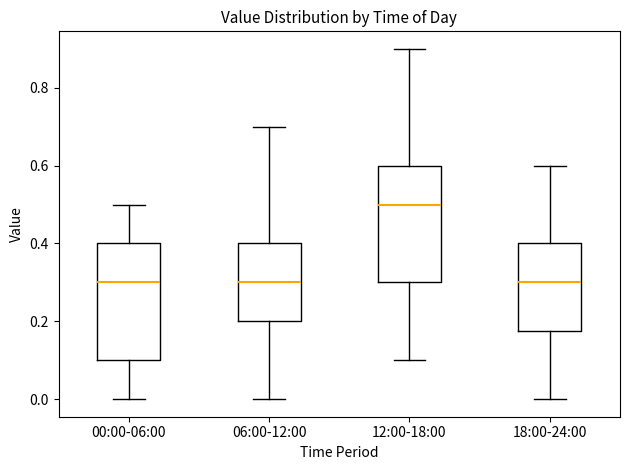

Reading left to right, transcribe this box plot: for each box, give where its median line is, the range the box spans, and where its two whiskers end, as read against the y-axis. The values are not printed on the chart, so give them approximately, as read against the axis.

00:00-06:00: median 0.30, box 0.10 to 0.40, whiskers 0.00 to 0.50
06:00-12:00: median 0.30, box 0.20 to 0.40, whiskers 0.00 to 0.70
12:00-18:00: median 0.50, box 0.30 to 0.60, whiskers 0.10 to 0.90
18:00-24:00: median 0.30, box 0.18 to 0.40, whiskers 0.00 to 0.60